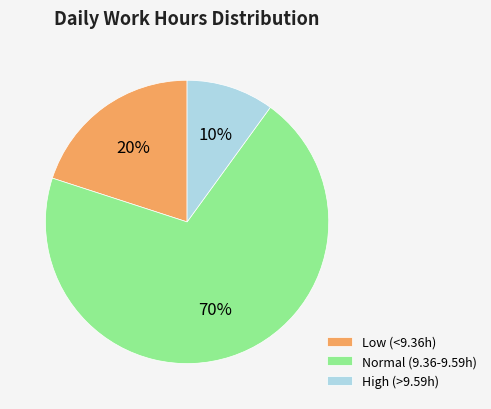

Which category has the biggest portion of the pie?

Normal (9.36-9.59h)